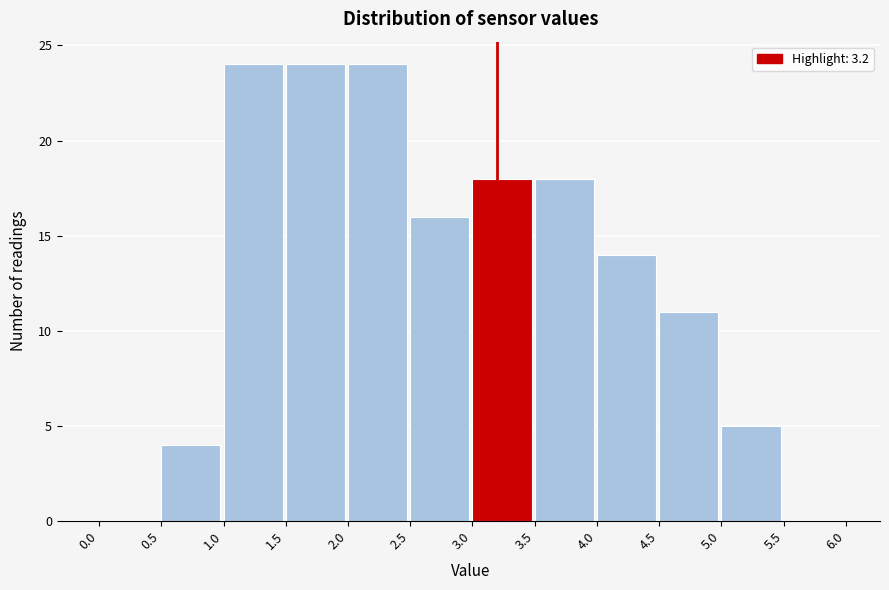

Reading left to right, transcribe this chart: for each bar, give the range it covers on the x-axis and its height. The values are not printed on the chart, so give them approximately, as read against the axis.

0.0 to 0.5: 0
0.5 to 1.0: 4
1.0 to 1.5: 24
1.5 to 2.0: 24
2.0 to 2.5: 24
2.5 to 3.0: 16
3.0 to 3.5: 18
3.5 to 4.0: 18
4.0 to 4.5: 14
4.5 to 5.0: 11
5.0 to 5.5: 5
5.5 to 6.0: 0